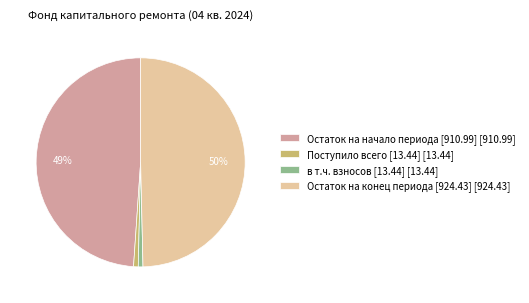

Which slice is the largest?

Остаток на конец периода [924.43] [924.43]